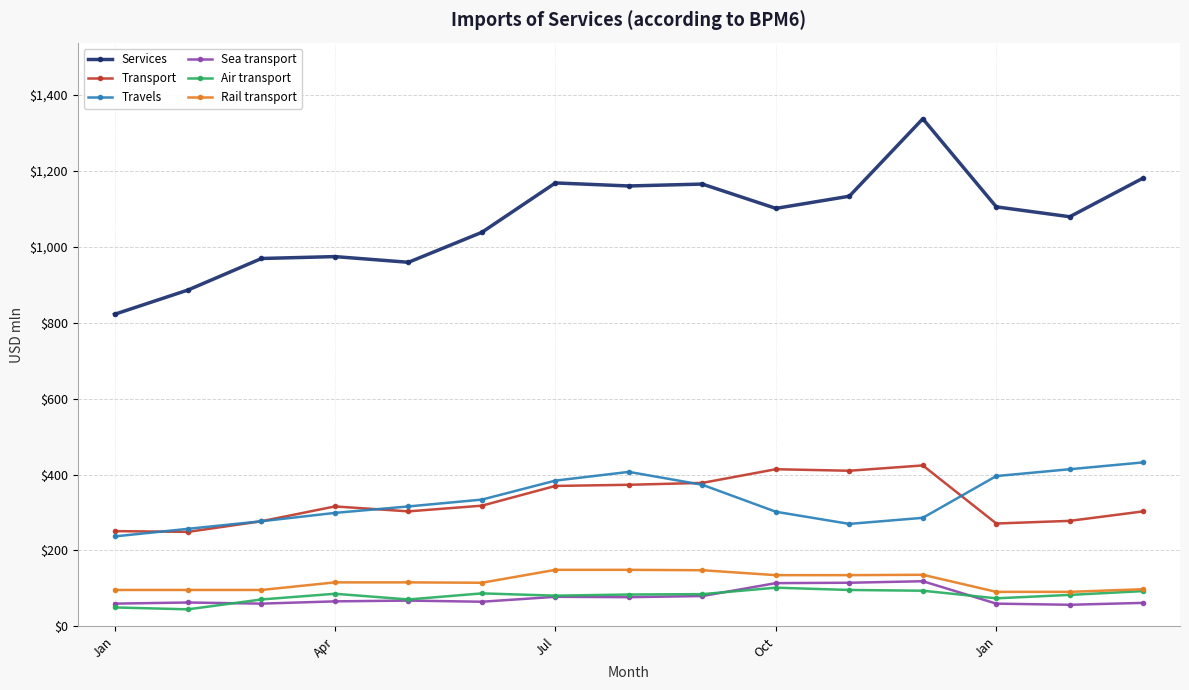

True or false: Rail transport and Sea transport intersect in this chart.

False